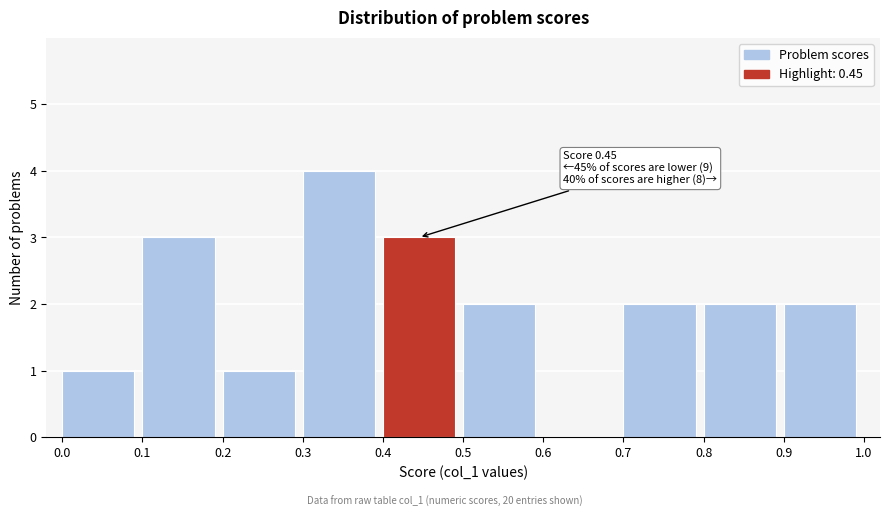

Over which range of the x-axis is the bar tallest?

0.3 to 0.4